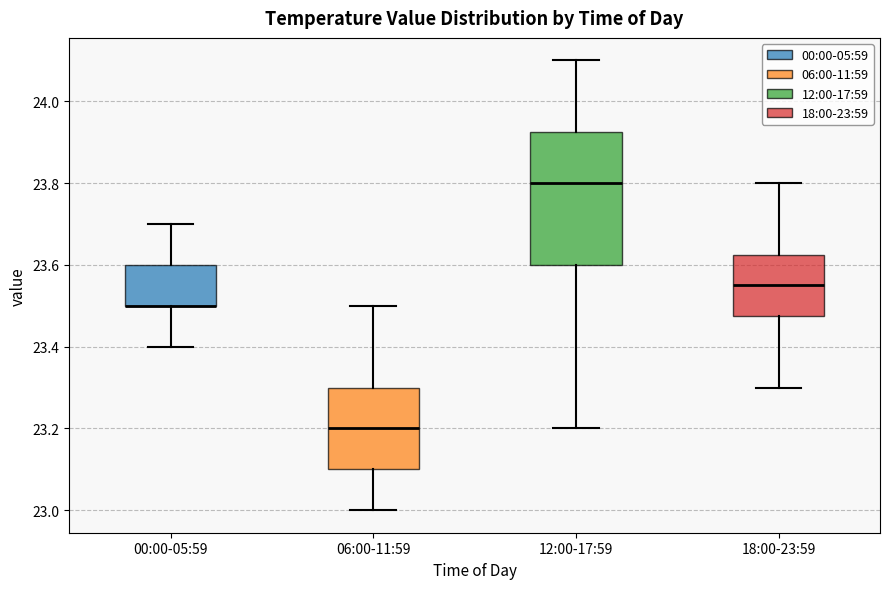

Where is the lower edge of the box for 00:00-05:59 on the y-axis? The values are not printed on the chart, so give them approximately, as read against the axis.

23.50